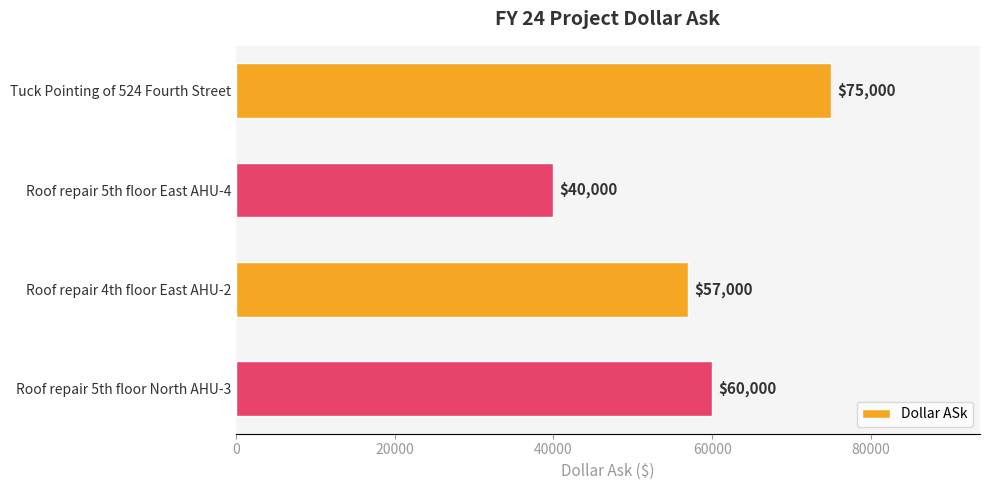

Reading top to bottom, what are all the values shown in this chart?

75000	40000	57000	60000